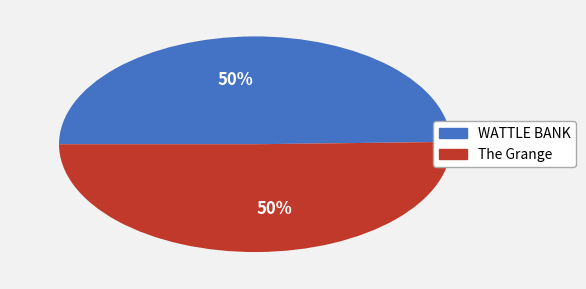

The WATTLE BANK slice represents 50% of the pie. True or false?

True